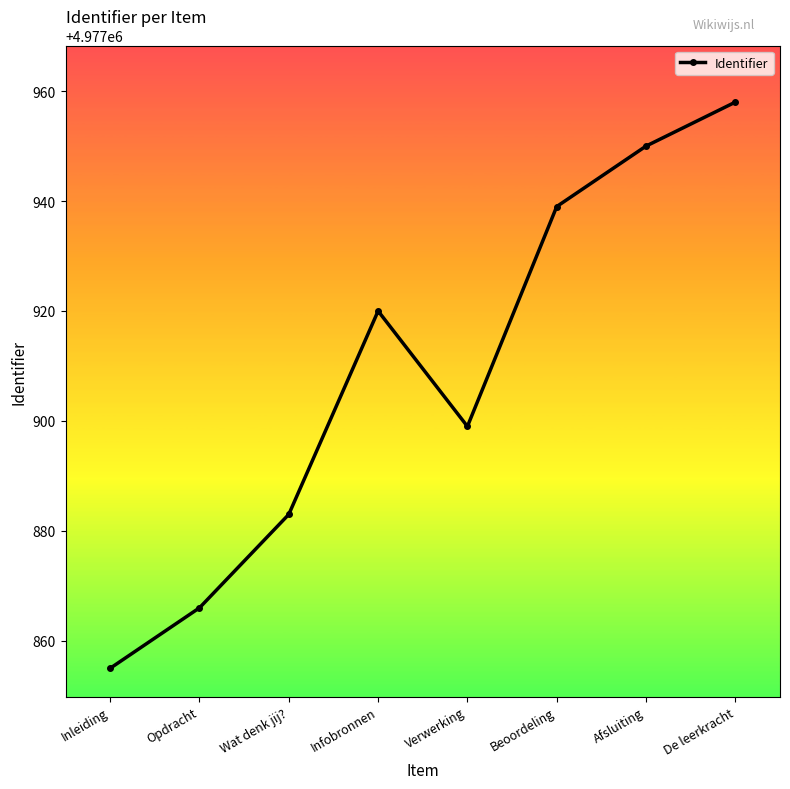

What is the value of the 4th point from the left?

4977920